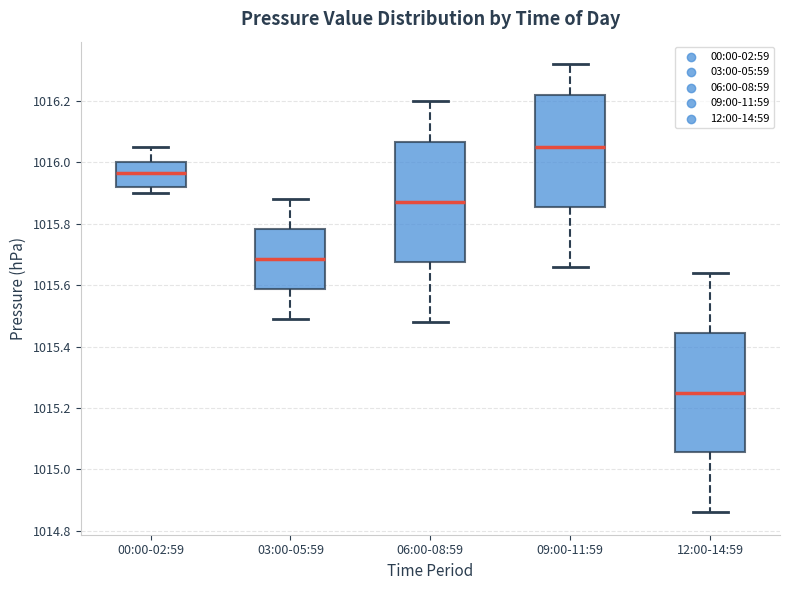

Where does the lower whisker of the box for 03:00-05:59 end on the y-axis? The values are not printed on the chart, so give them approximately, as read against the axis.

1015.50